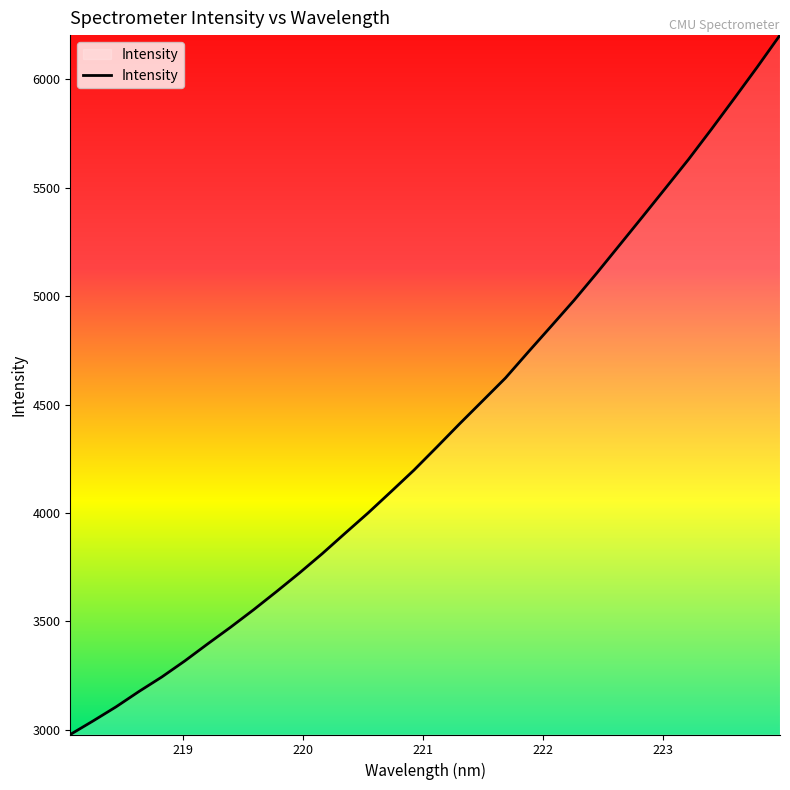

Is this an area chart (filled region under the line)?

No